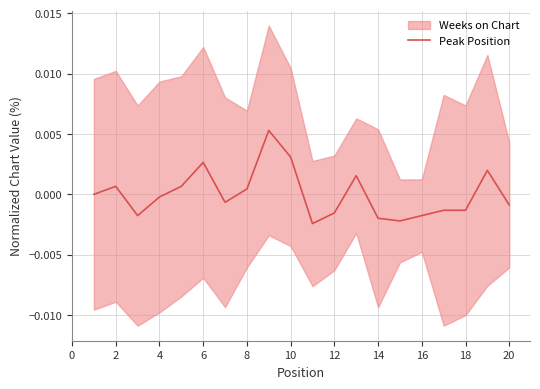

At which category does the data reach its first local peak?

2